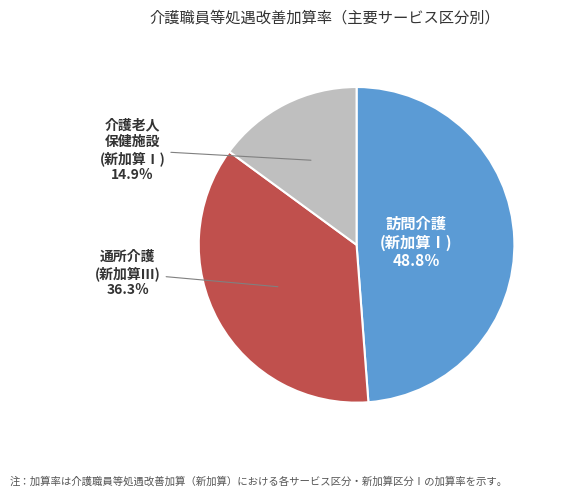

Is there a majority slice in this chart?

No